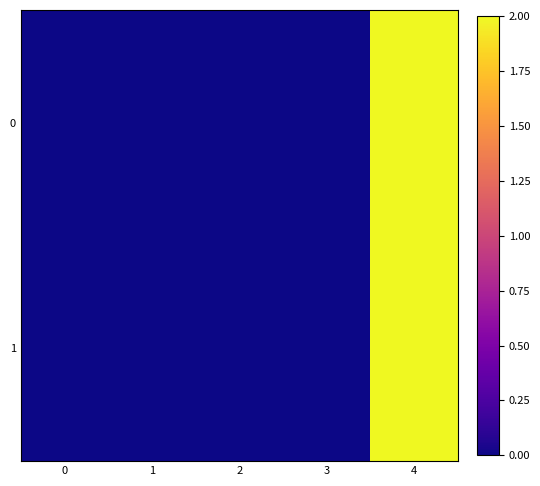

Reading left to right, transcribe all the data shown in this chart.

0: 0=0.0	1=0.0	2=0.0	3=0.0	4=2.0
1: 0=0.0	1=0.0	2=0.0	3=0.0	4=2.0